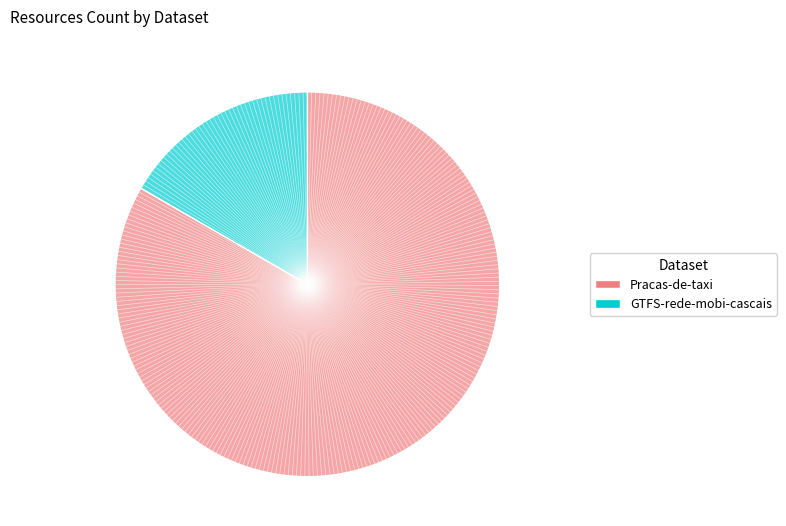

To the nearest percent, what is the difference between the largest and smallest slice percentages?

67%